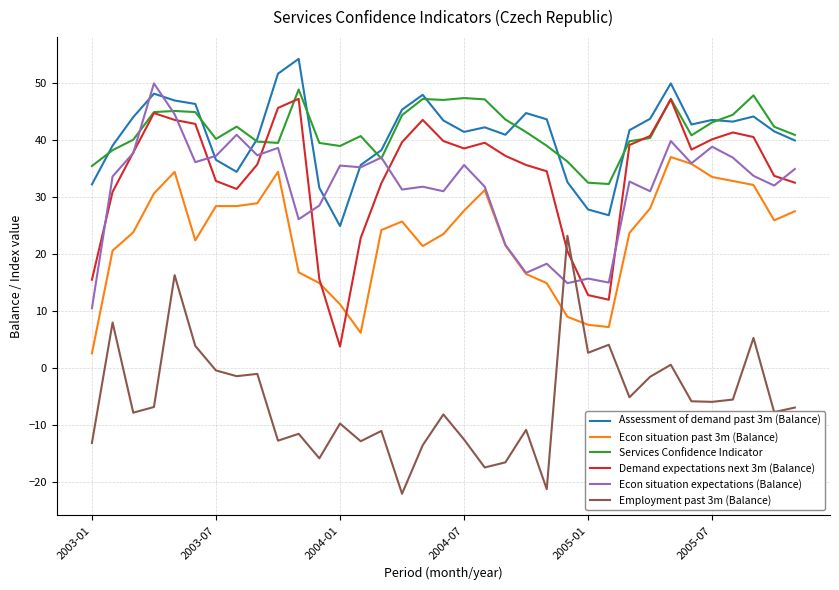

What is the lowest value of the Econ situation expectations (Balance) series?

10.5